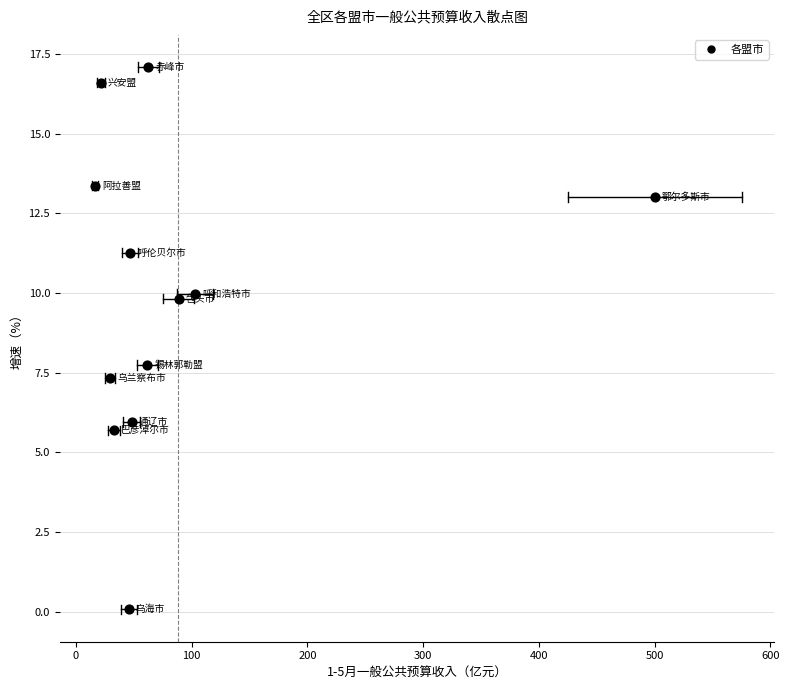

What Y value in the scatter plot is closest to 8?

7.7